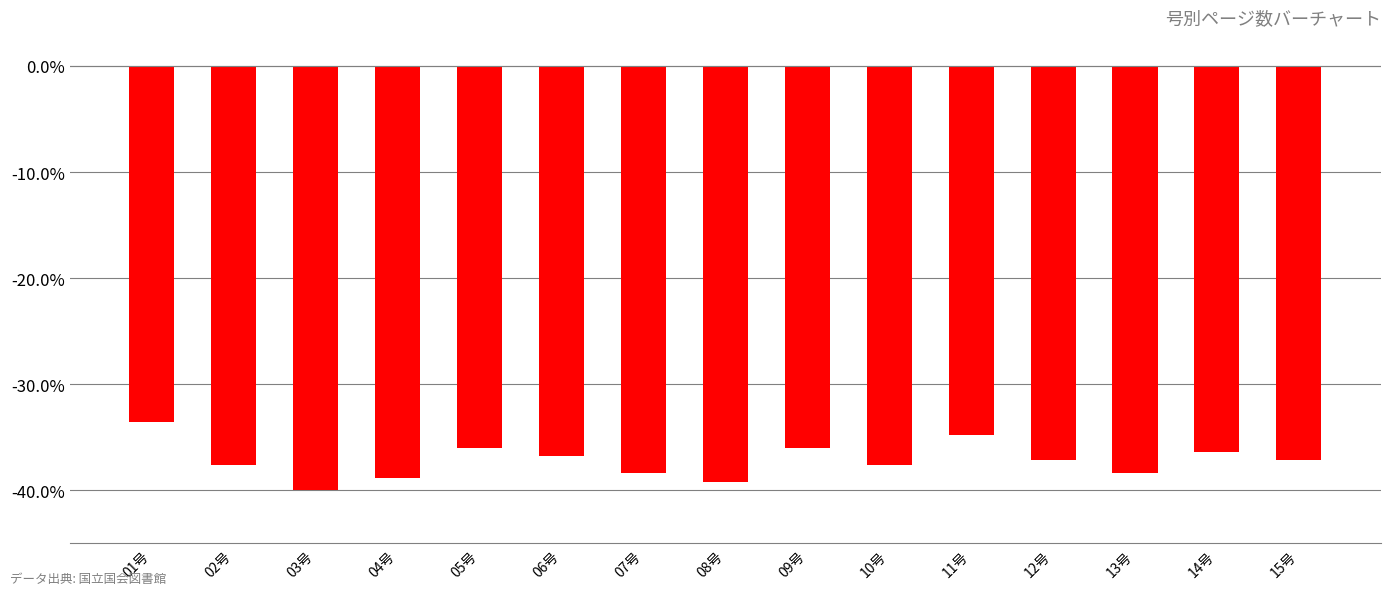

How many distinct data groups are displayed?

1